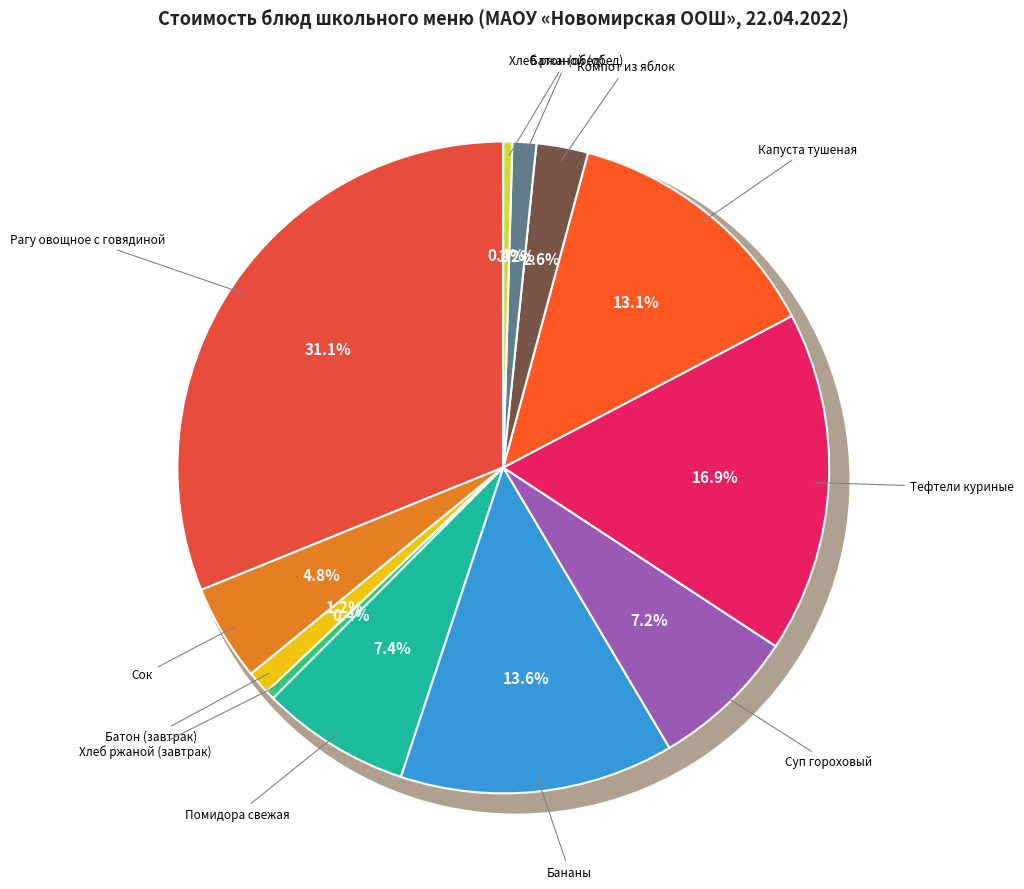

What is the smallest slice in the pie chart?

Хлеб ржаной (завтрак)